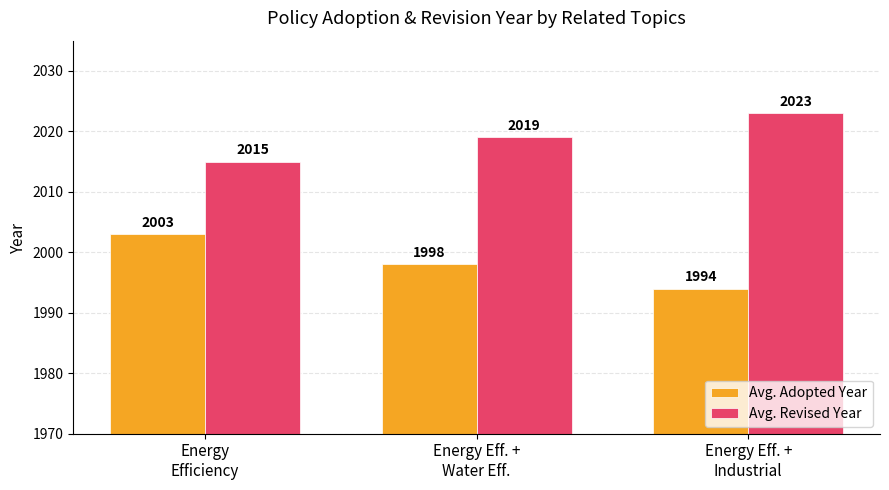

Read the Avg. Revised Year value at Energy
Efficiency.

2015